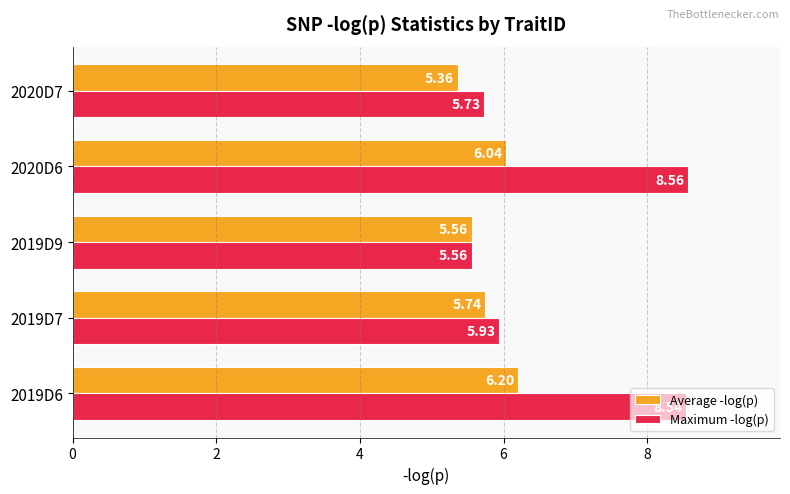

Which series has the widest spread of values?

Maximum -log(p)